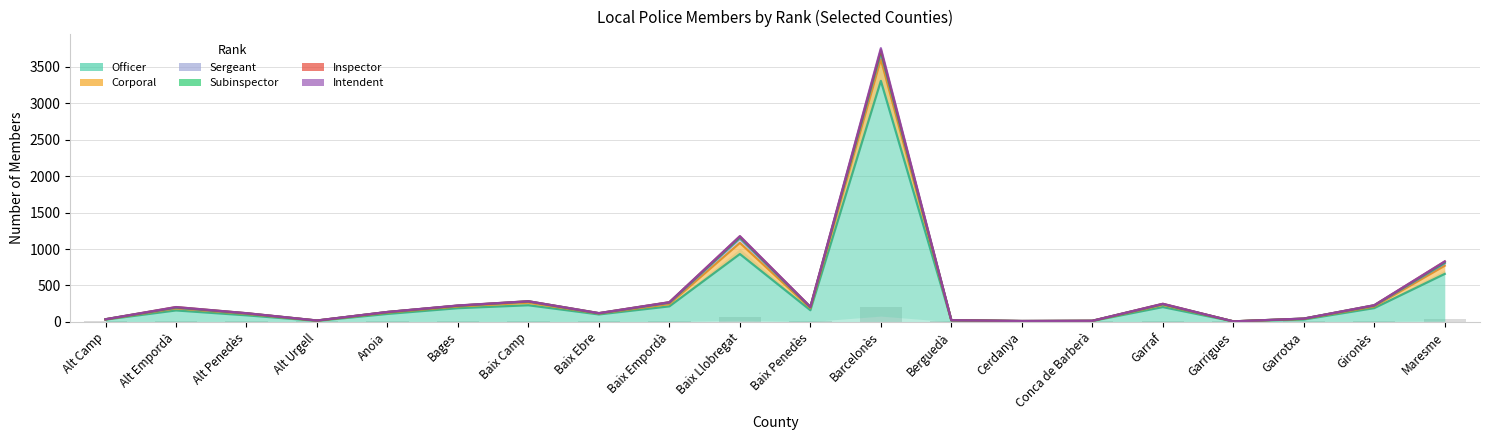

The value of Corporal at Baix Camp is 23. True or false?

False